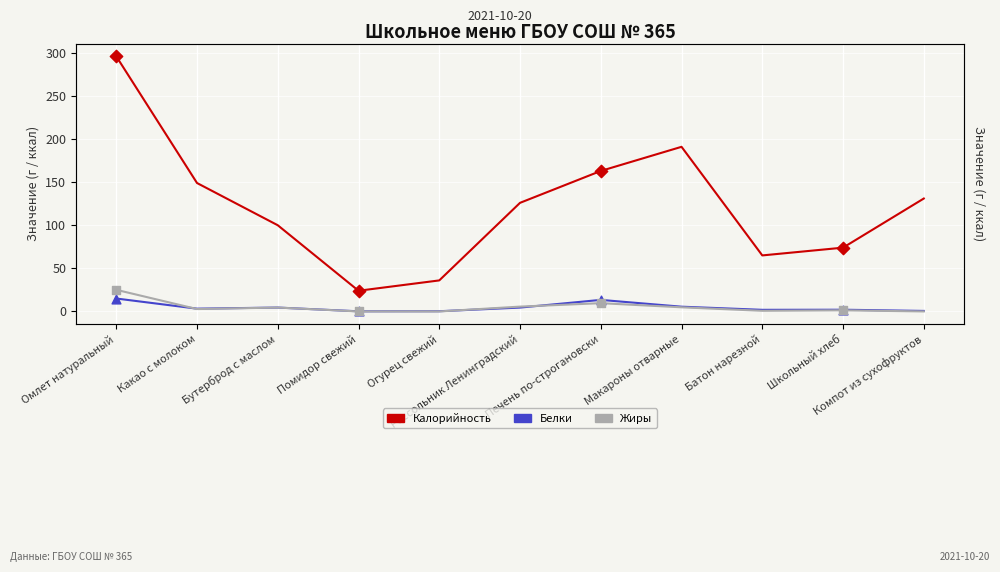

What are all the series names shown in the legend?

Калорийность, Белки, Жиры